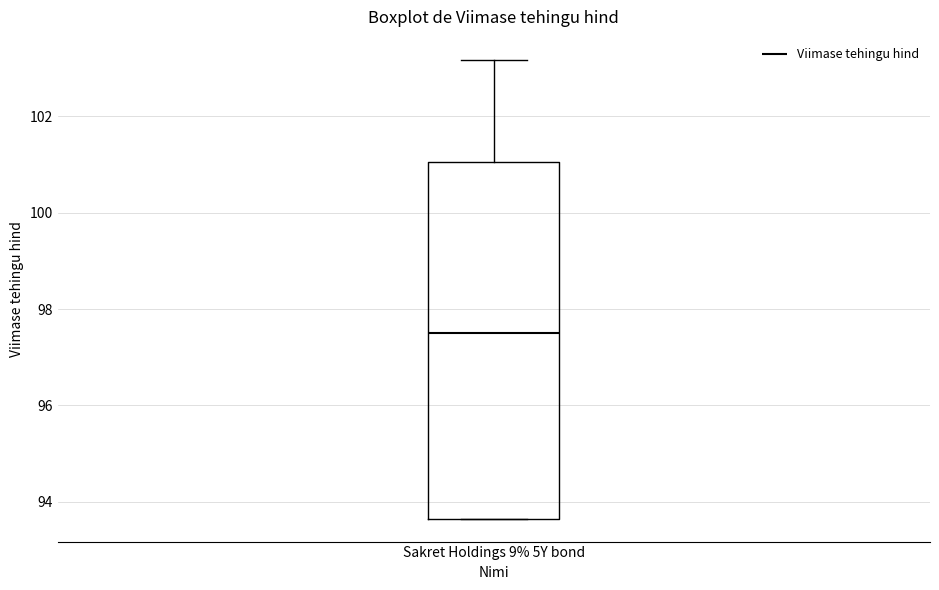

Read this box plot against the y-axis: the position of the median line, the range covered by the box, and the ends of both whiskers. The values are not printed on the chart, so give them approximately, as read against the axis.

median 97.6, box 93.6 to 101.0, whiskers 93.6 to 103.2